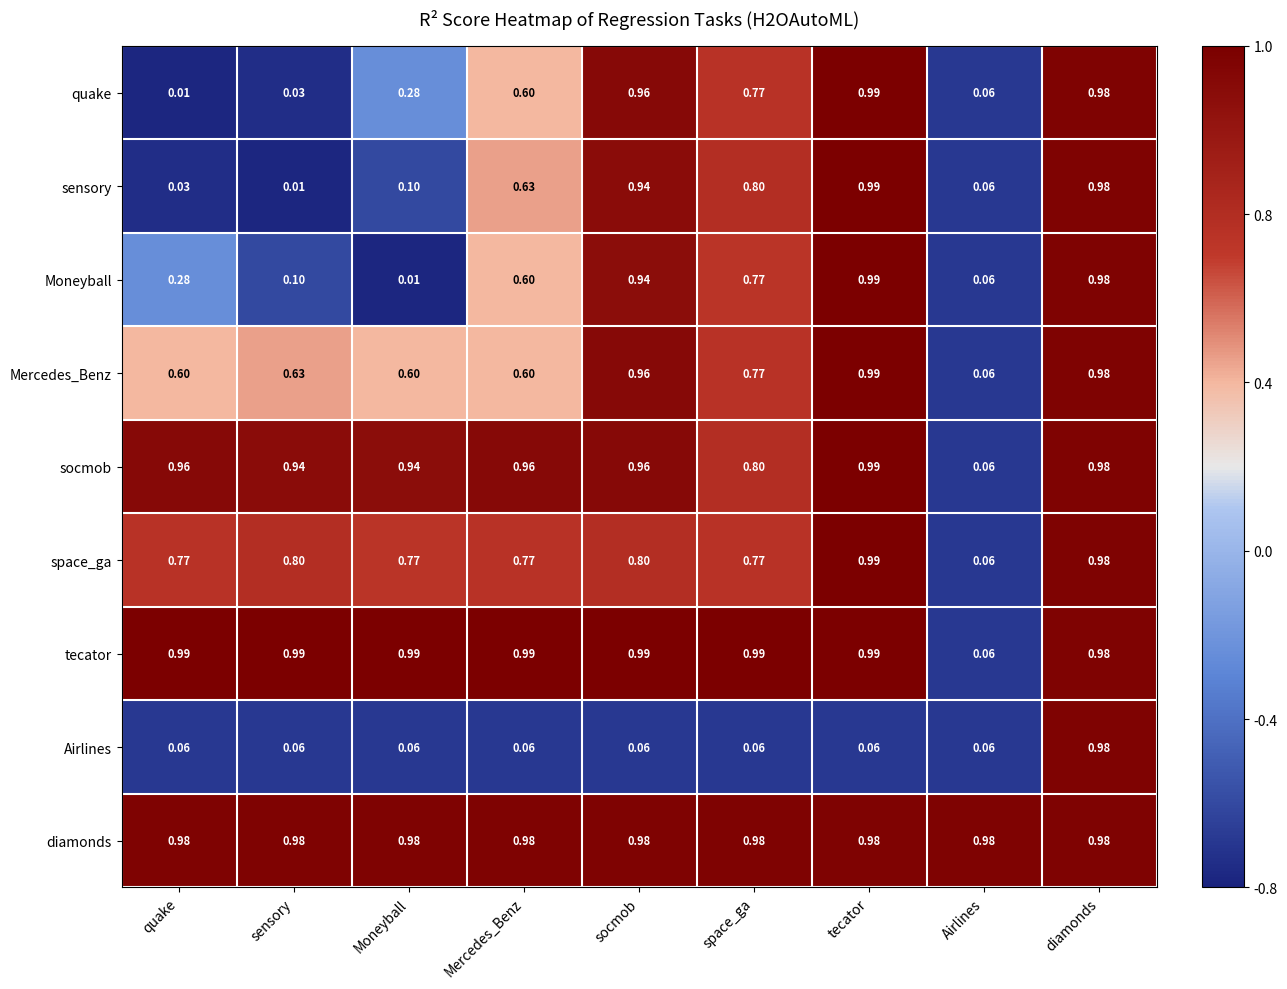

What is the total value across all series at sensory?

4.5